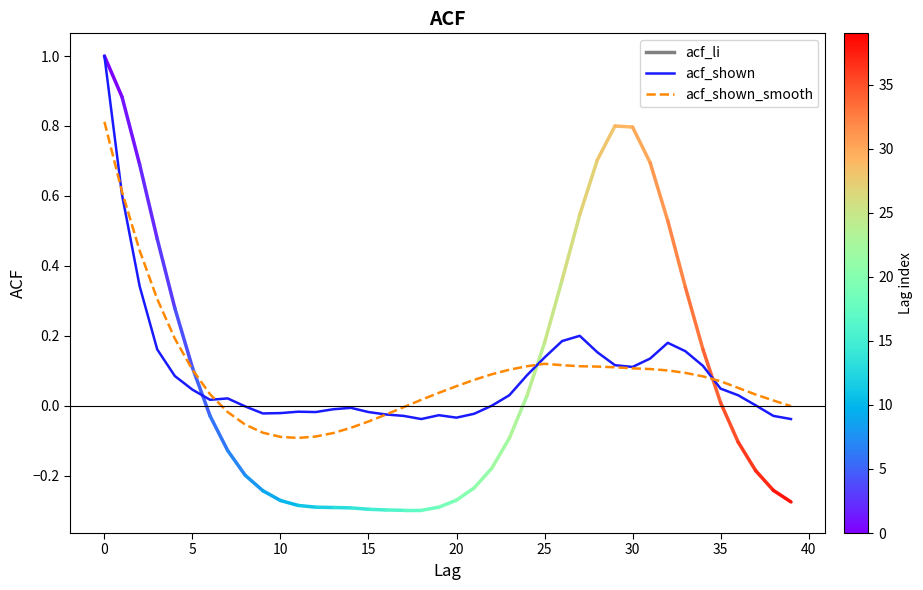

List the series in order of their peak value, lowest first.

acf_shown_smooth, acf_shown